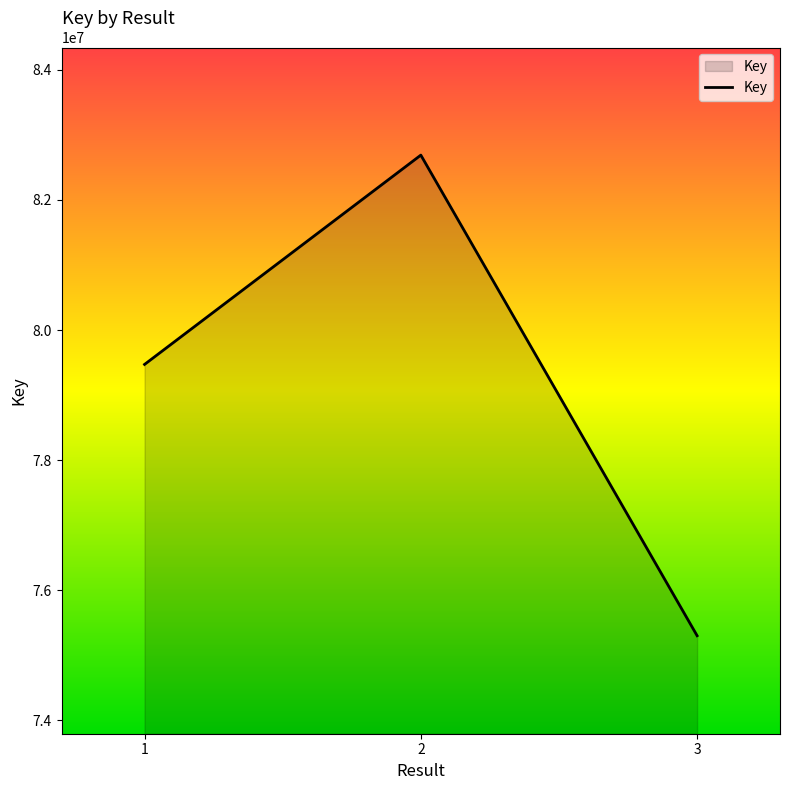

How many series are shown in this chart?

1